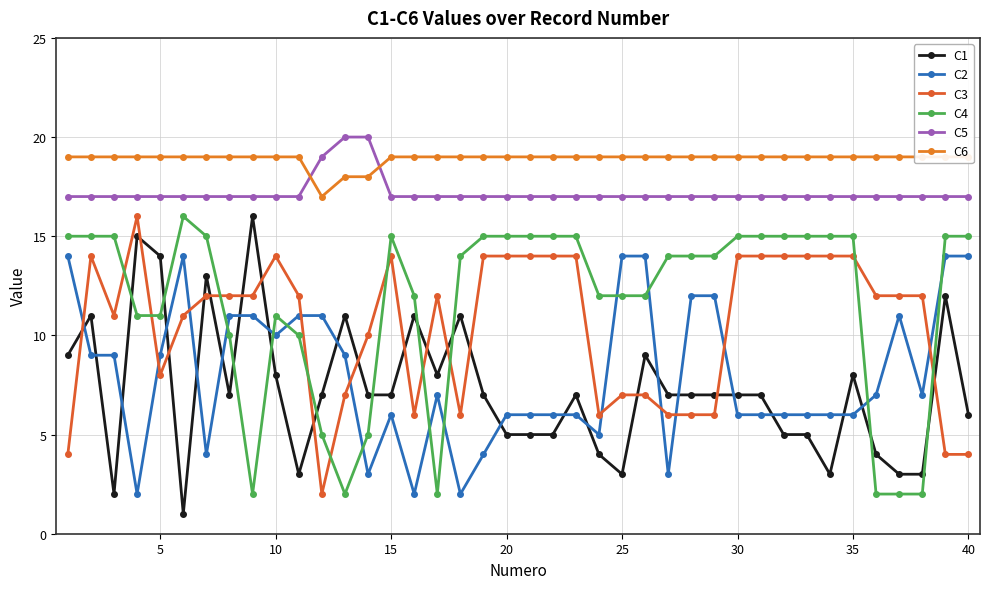

What is the difference between the second highest and second lowest values in the C4 series?

13